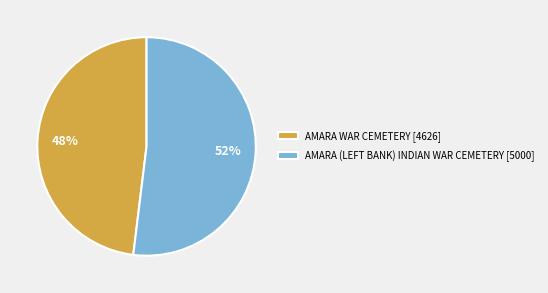

What is the largest slice in the pie chart?

AMARA (LEFT BANK) INDIAN WAR CEMETERY